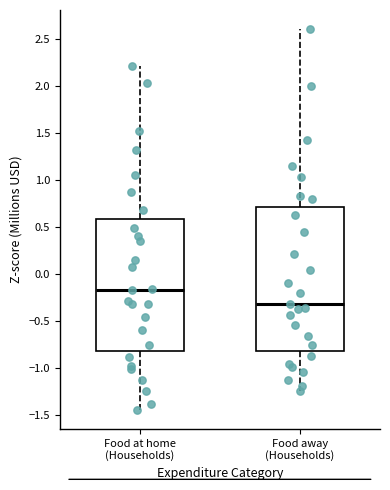

Reading left to right, transcribe this box plot: for each box, give where its median line is, the range the box spans, and where its two whiskers end, as read against the y-axis. The values are not printed on the chart, so give them approximately, as read against the axis.

Food at home (Households): median -0.15, box -0.80 to 0.60, whiskers -1.45 to 2.20
Food away (Households): median -0.30, box -0.80 to 0.70, whiskers -1.25 to 2.60